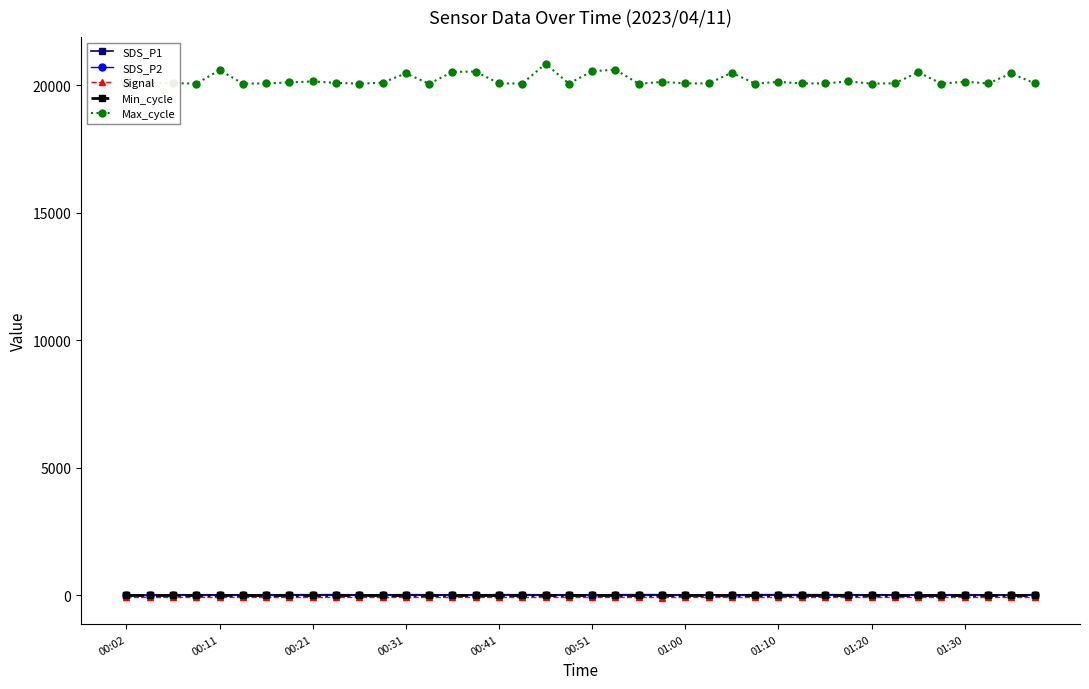

How many data points in Signal are above -78?

4